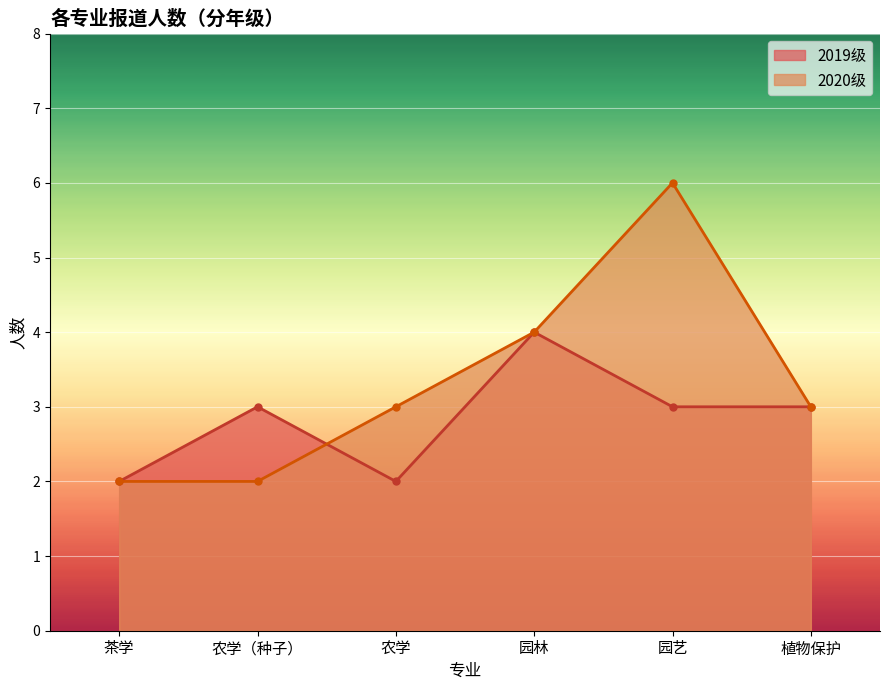

Which series has the largest range (max minus min)?

2020级